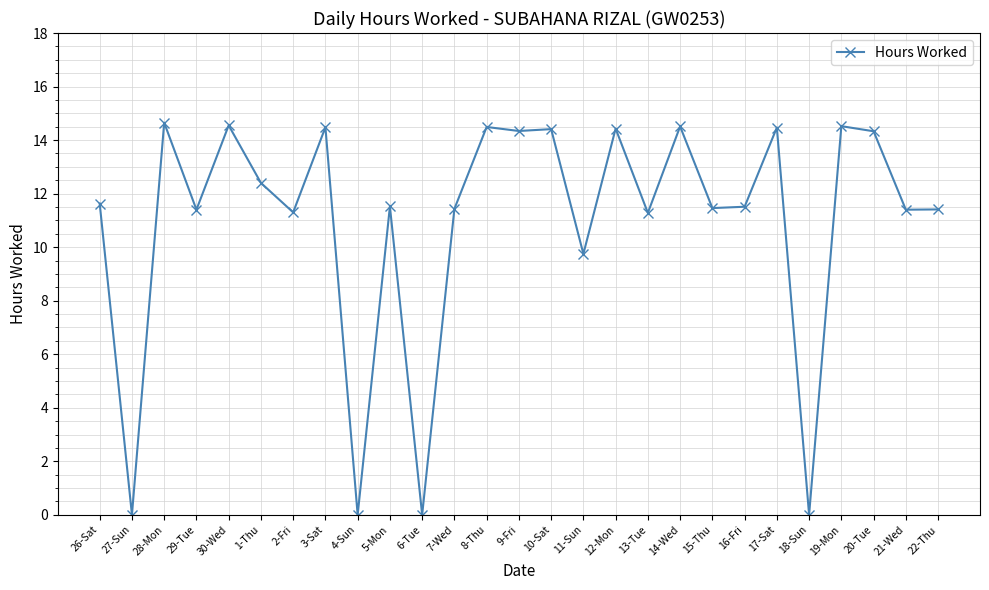

What position from the left is 17-Sat?

22